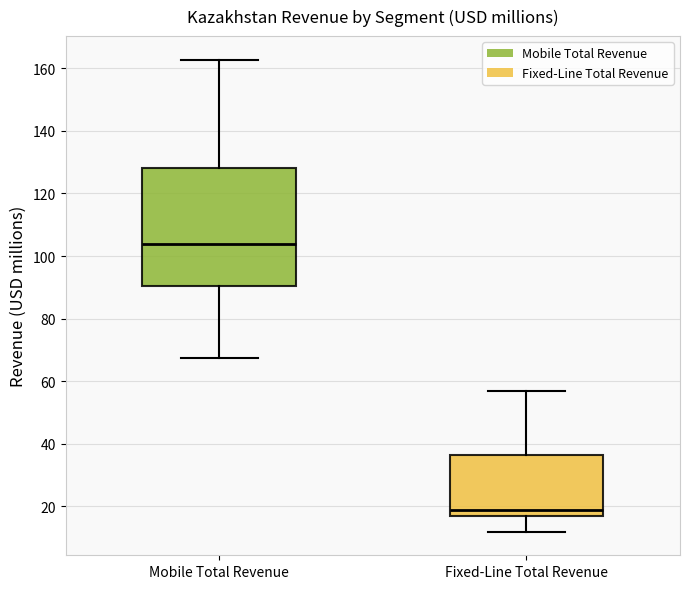

Reading left to right, transcribe this box plot: for each box, give where its median line is, the range the box spans, and where its two whiskers end, as read against the y-axis. The values are not printed on the chart, so give them approximately, as read against the axis.

Mobile Total Revenue: median 104, box 90 to 128, whiskers 68 to 162
Fixed-Line Total Revenue: median 18, box 16 to 36, whiskers 12 to 56